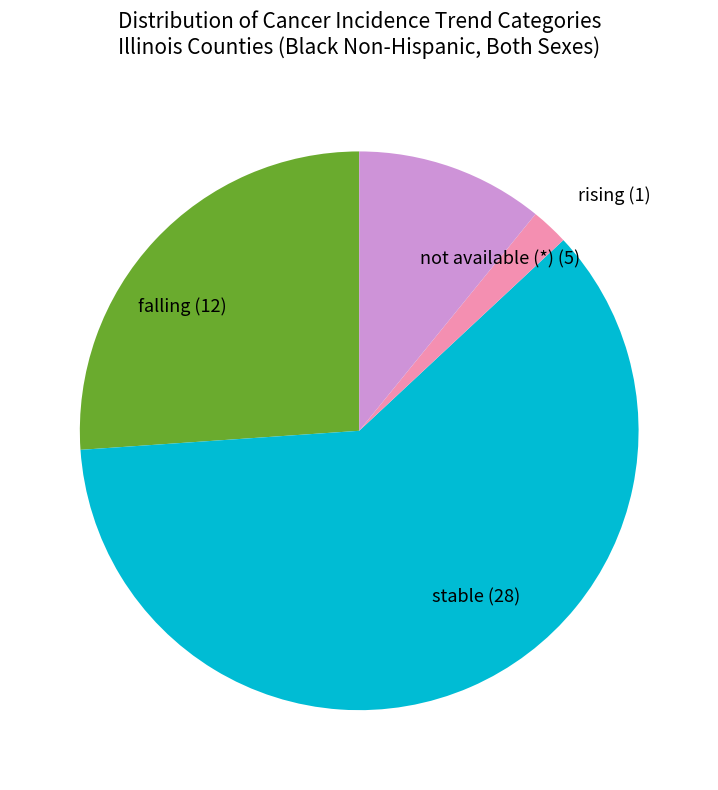

The rising (1) slice represents 17% of the pie. True or false?

False